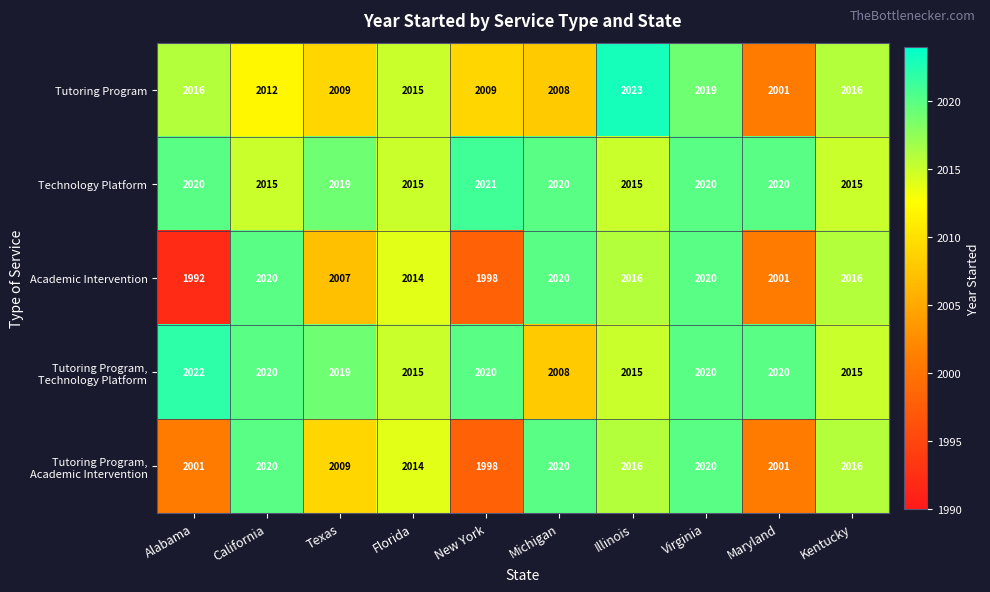

What is the maximum value shown in the chart?

2023